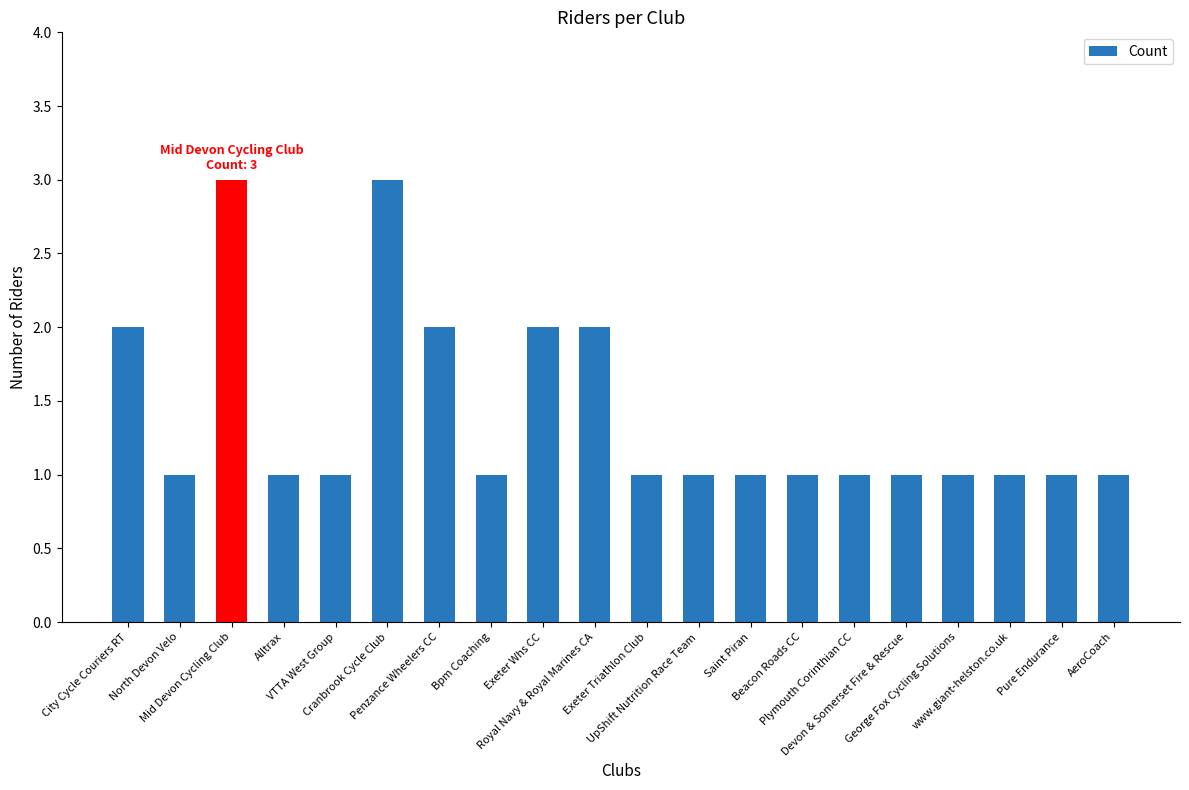

What is the maximum value shown in the chart?

3